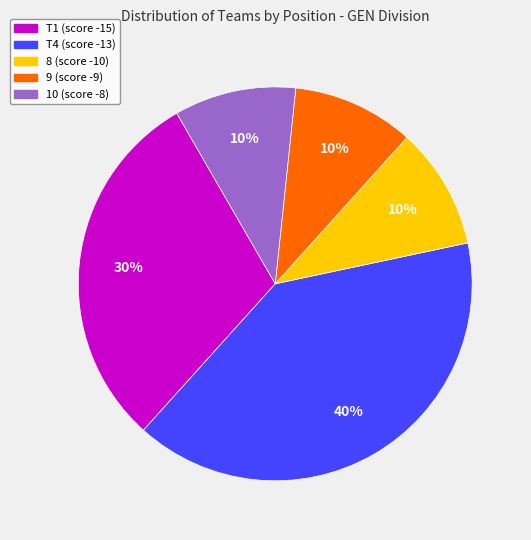

To the nearest percent, what is the combined percentage of 9 (score -9) and 10 (score -8)?

20%